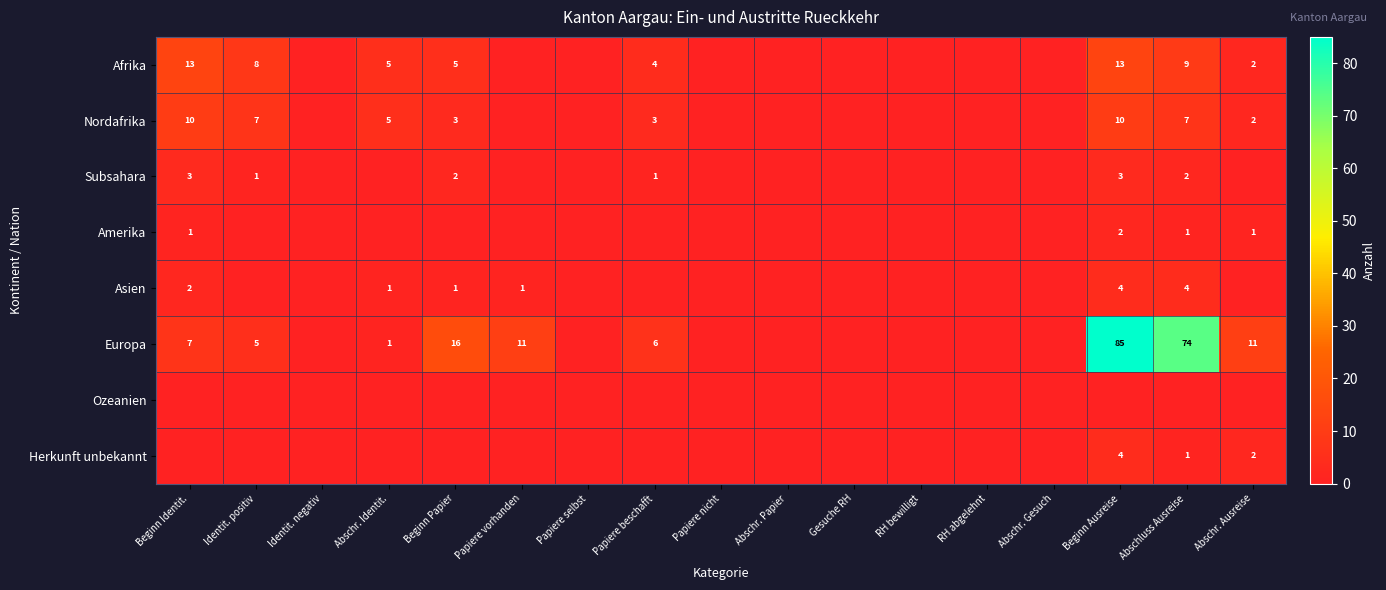

What is the sum of the Nordafrika values at Abschluss Ausreise and Identit. positiv?

14